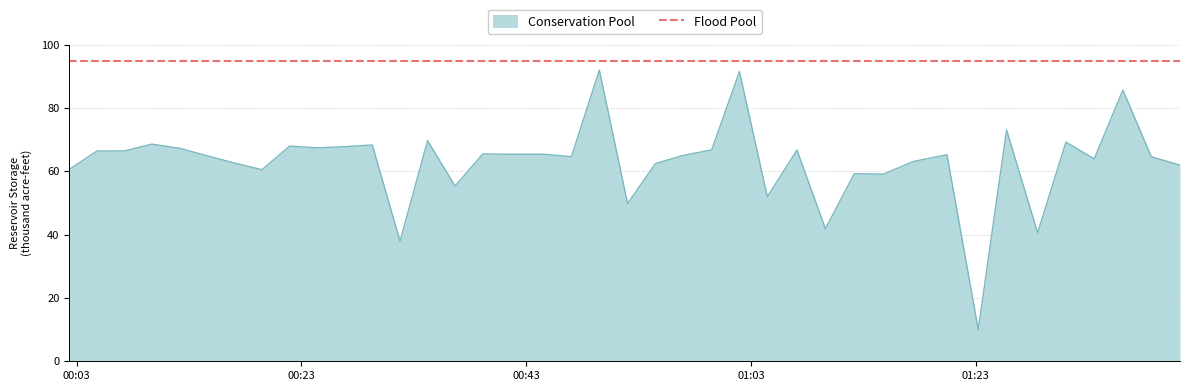

What is the difference between the maximum and minimum values in the Conservation Pool series?

82.0